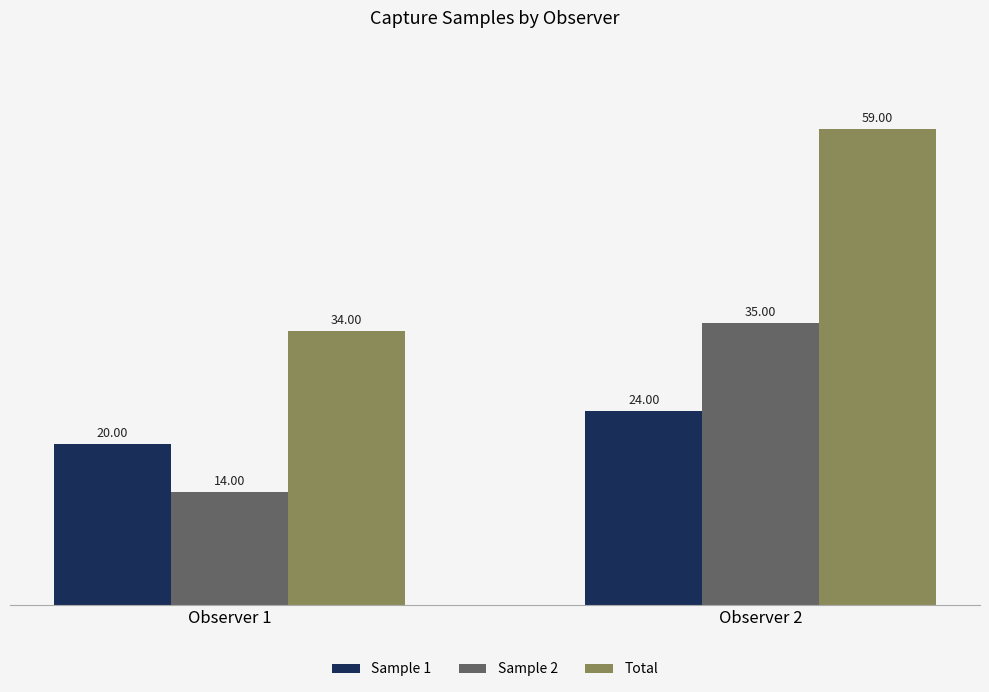

Where is Sample 2 nearest to the value 24?

Observer 1